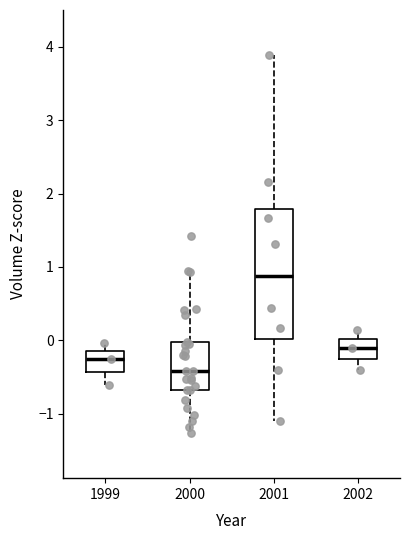

Where is the lower edge of the box at x = 2000 on the y-axis? The values are not printed on the chart, so give them approximately, as read against the axis.

-0.7